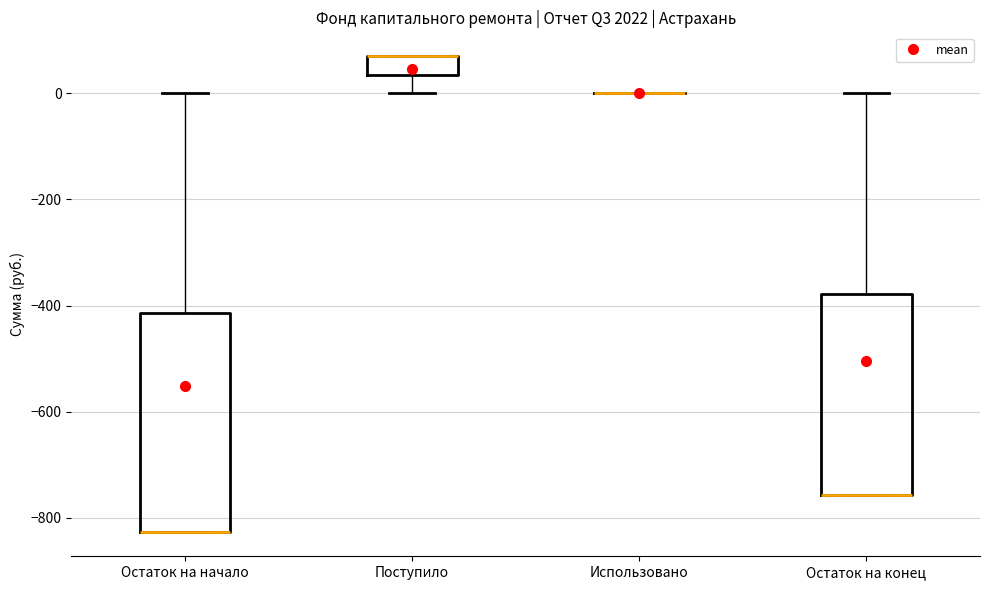

Reading left to right, transcribe this box plot: for each box, give where its median line is, the range the box spans, and where its two whiskers end, as read against the y-axis. The values are not printed on the chart, so give them approximately, as read against the axis.

Остаток на начало: median -820 (drawn on the box's lower edge), box -820 to -420, whiskers -820 to 0
Поступило: median 80 (drawn on the box's upper edge), box 40 to 80, whiskers 0 to 80
Использовано: box collapsed to a line at 0, whiskers 0 to 0
Остаток на конец: median -760 (drawn on the box's lower edge), box -760 to -380, whiskers -760 to 0